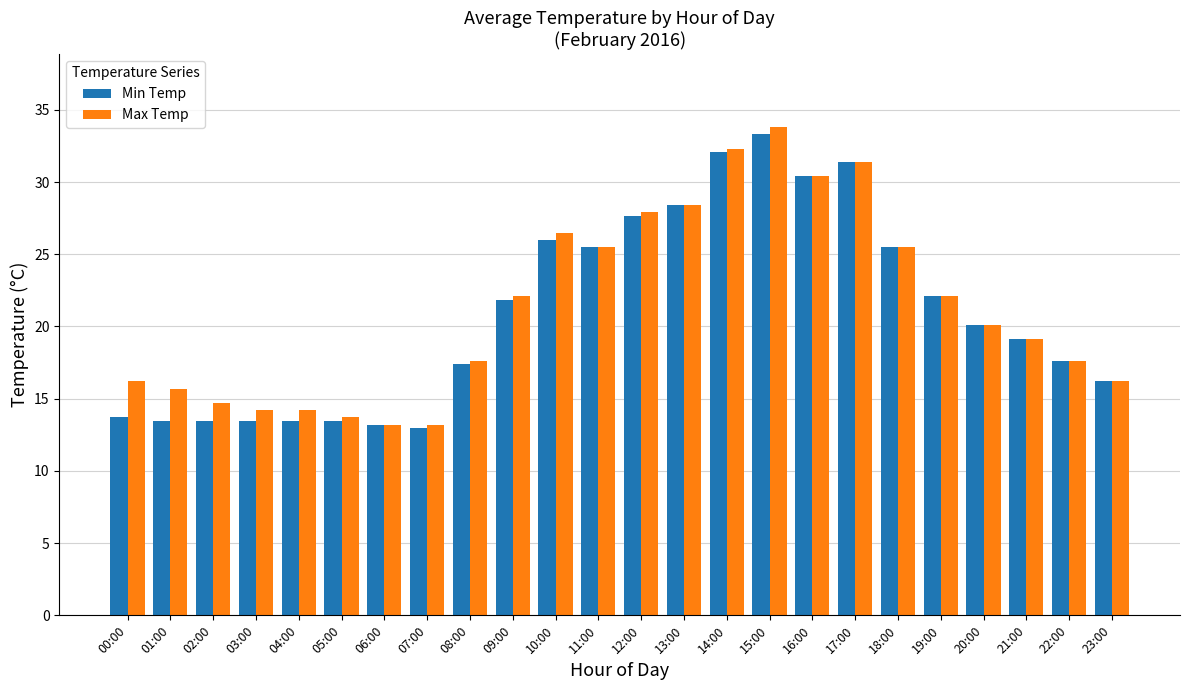

At which label does Max Temp reach its peak?

15:00